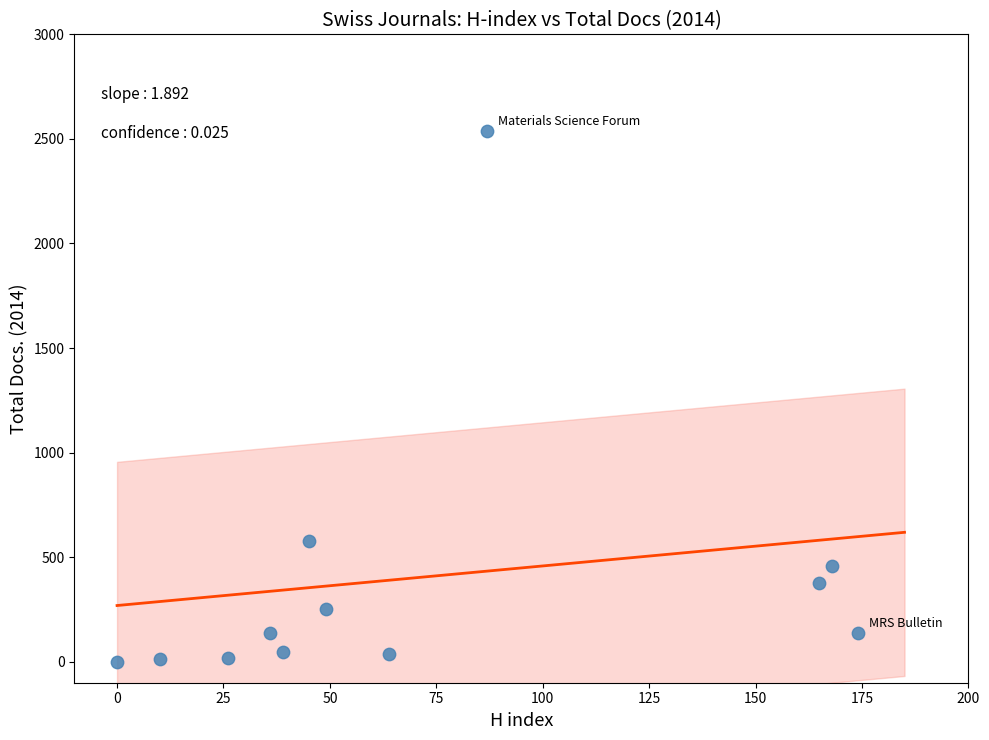

What Y value in the scatter plot is closest to 1270?

579